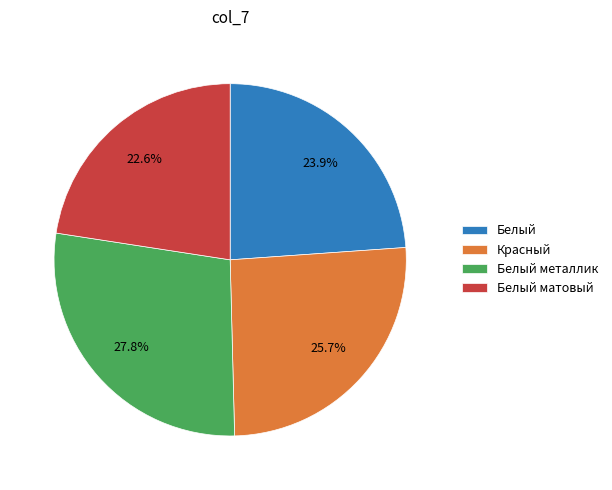

What percentage is the Красный slice, to the nearest percent?

26%